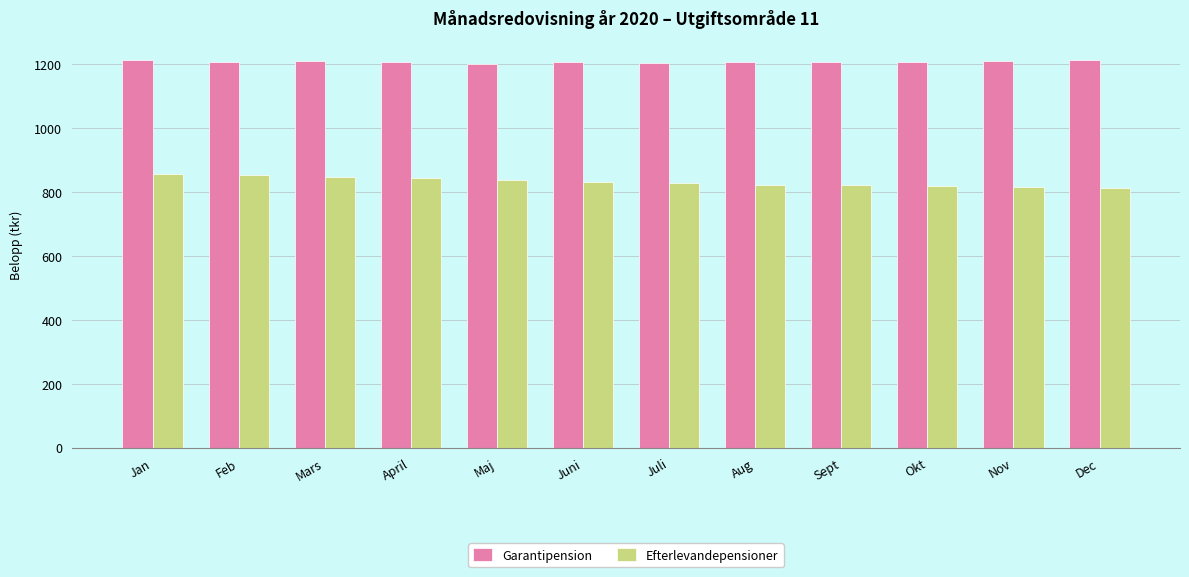

Is the value of Efterlevandepensioner at Okt greater than the value of Garantipension at Juni?

No